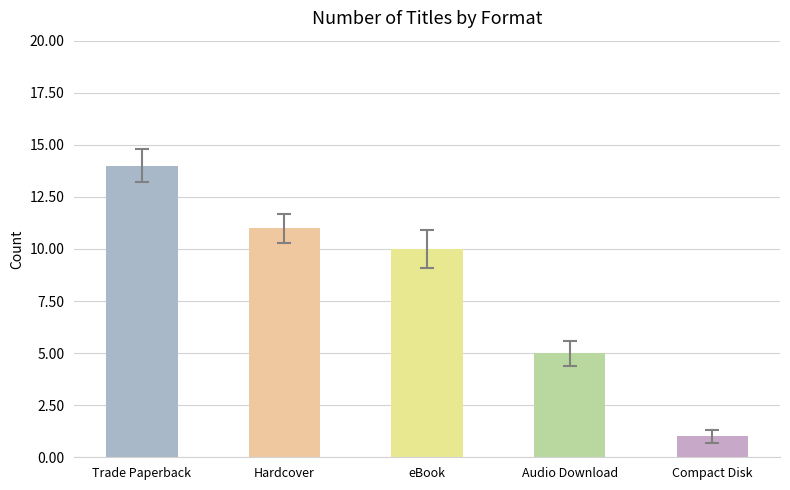

Does the chart contain any negative values?

No